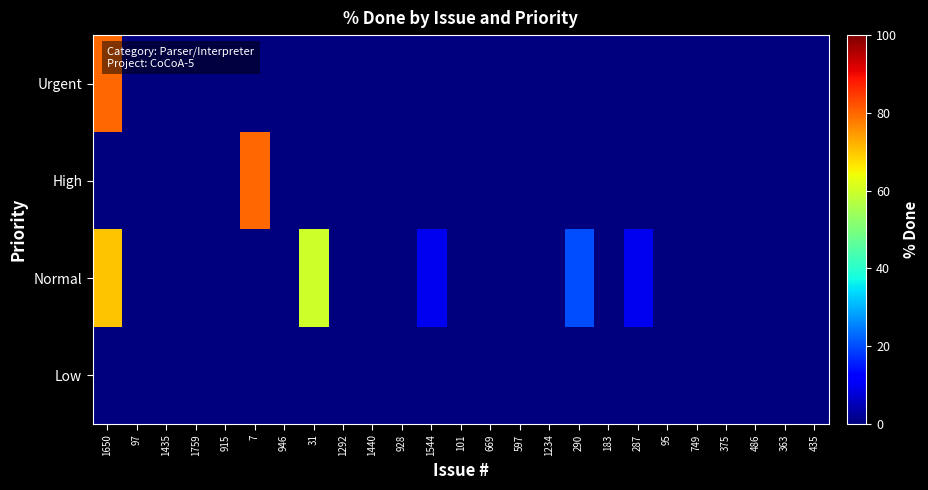

Reading left to right, list all the values displayed in this chart.

Urgent: 1650=80	97=0	1435=0	1759=0	915=0	7=0	946=0	31=0	1292=0	1440=0	928=0	1544=0	101=0	669=0	597=0	1234=0	290=0	183=0	287=0	95=0	749=0	375=0	486=0	363=0	435=0
High: 1650=0	97=0	1435=0	1759=0	915=0	7=80	946=0	31=0	1292=0	1440=0	928=0	1544=0	101=0	669=0	597=0	1234=0	290=0	183=0	287=0	95=0	749=0	375=0	486=0	363=0	435=0
Normal: 1650=70	97=0	1435=0	1759=0	915=0	7=0	946=0	31=60	1292=0	1440=0	928=0	1544=10	101=0	669=0	597=0	1234=0	290=20	183=0	287=10	95=0	749=0	375=0	486=0	363=0	435=0
Low: 1650=0	97=0	1435=0	1759=0	915=0	7=0	946=0	31=0	1292=0	1440=0	928=0	1544=0	101=0	669=0	597=0	1234=0	290=0	183=0	287=0	95=0	749=0	375=0	486=0	363=0	435=0